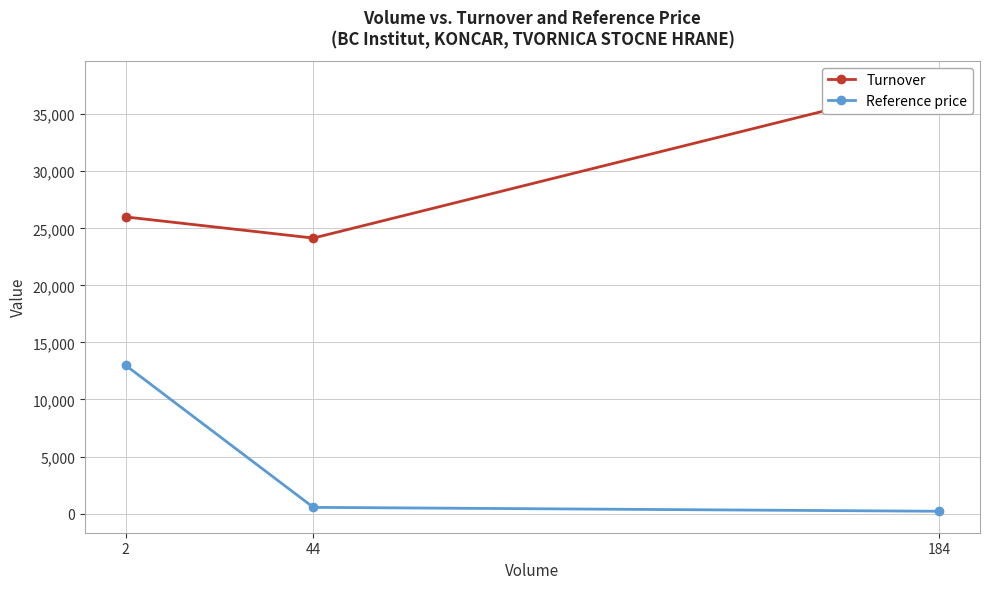

Which category has the lowest value in the Reference price series?

184